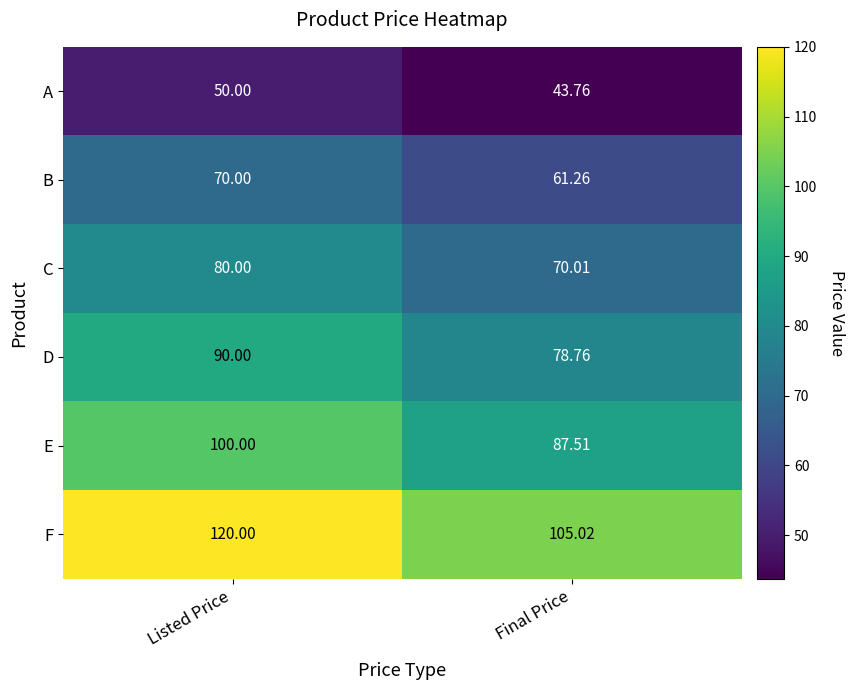

What is the smallest value displayed?

43.8